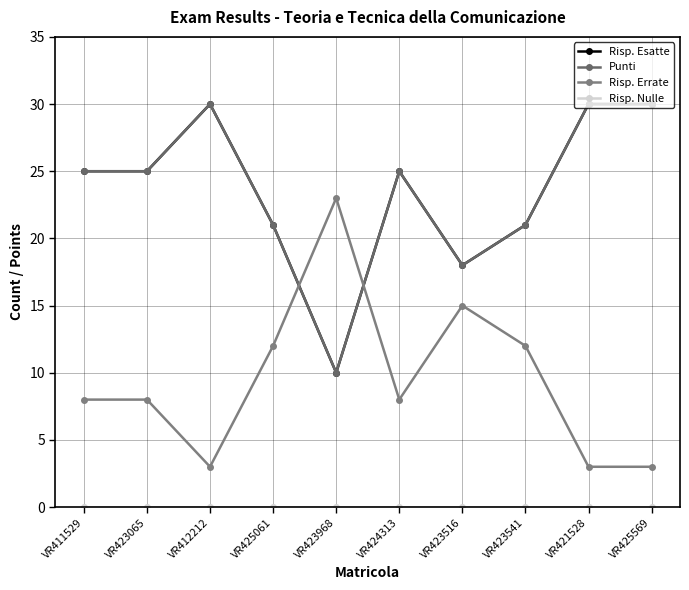

Which series has the largest total across all categories?

Risp. Esatte